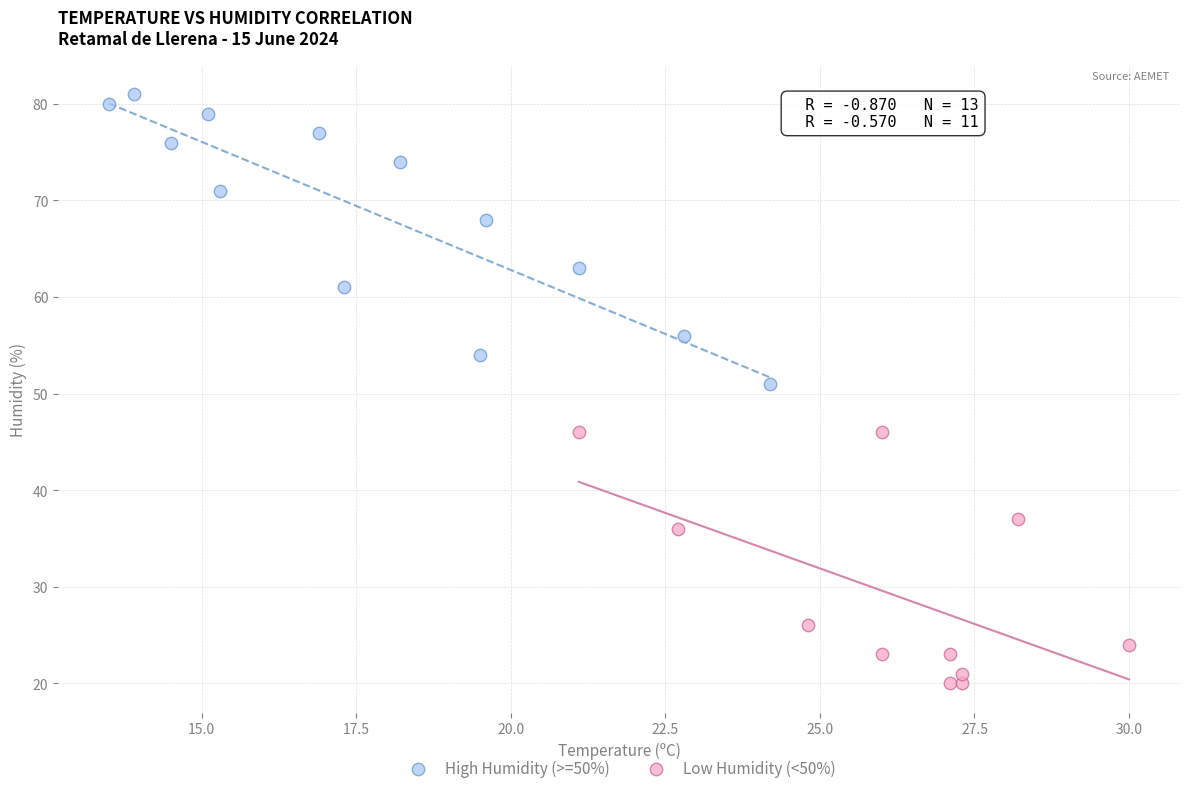

What are all the series names shown in the legend?

High Humidity (>=50%), Low Humidity (<50%)